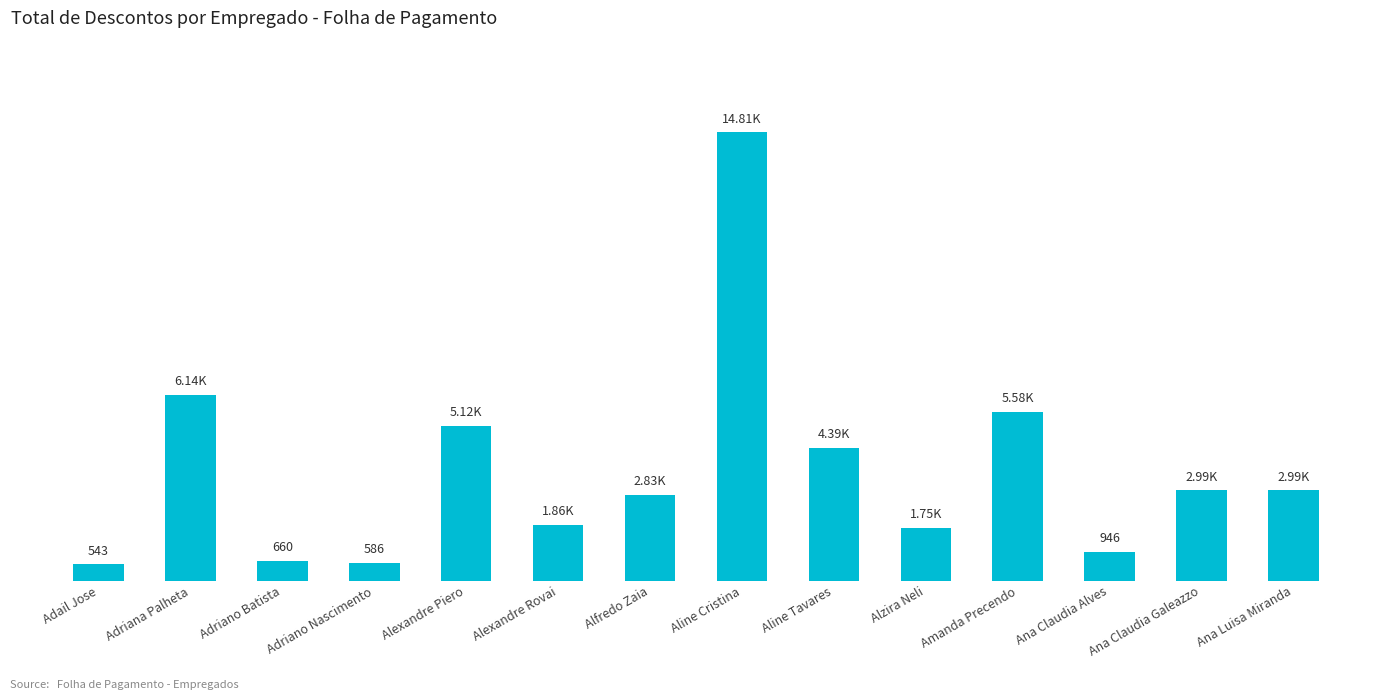

Does the chart contain any negative values?

No